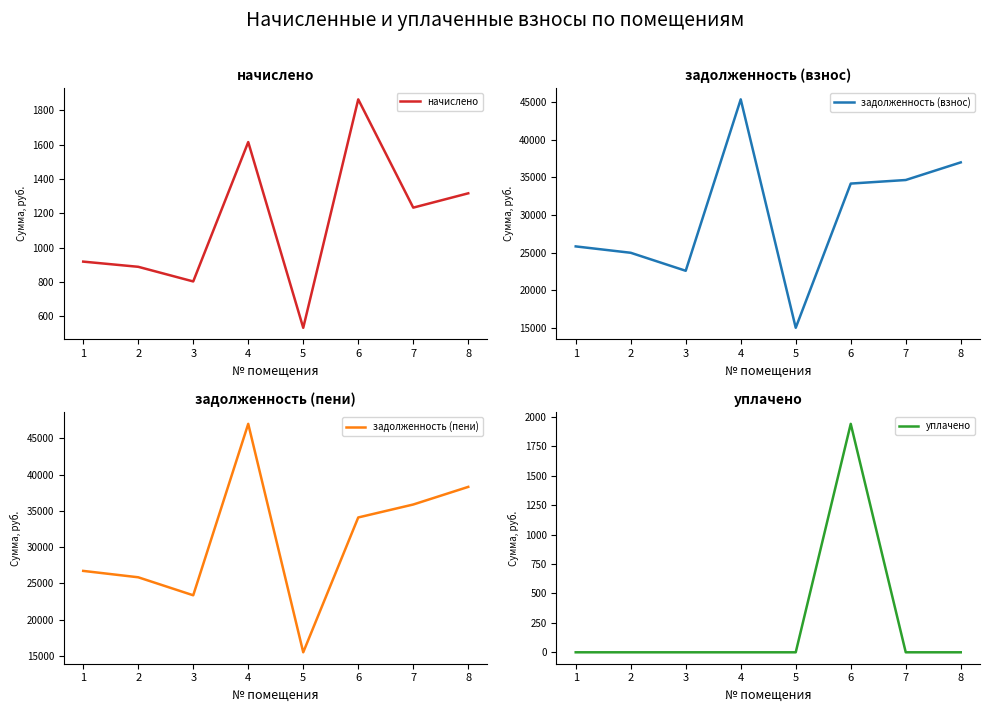

At which category is the sum across all series the highest?

4